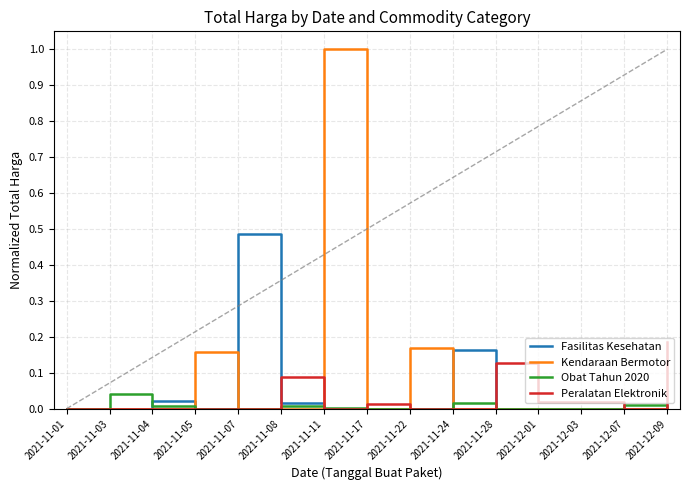

At which label does Fasilitas Kesehatan reach its peak?

2021-11-07